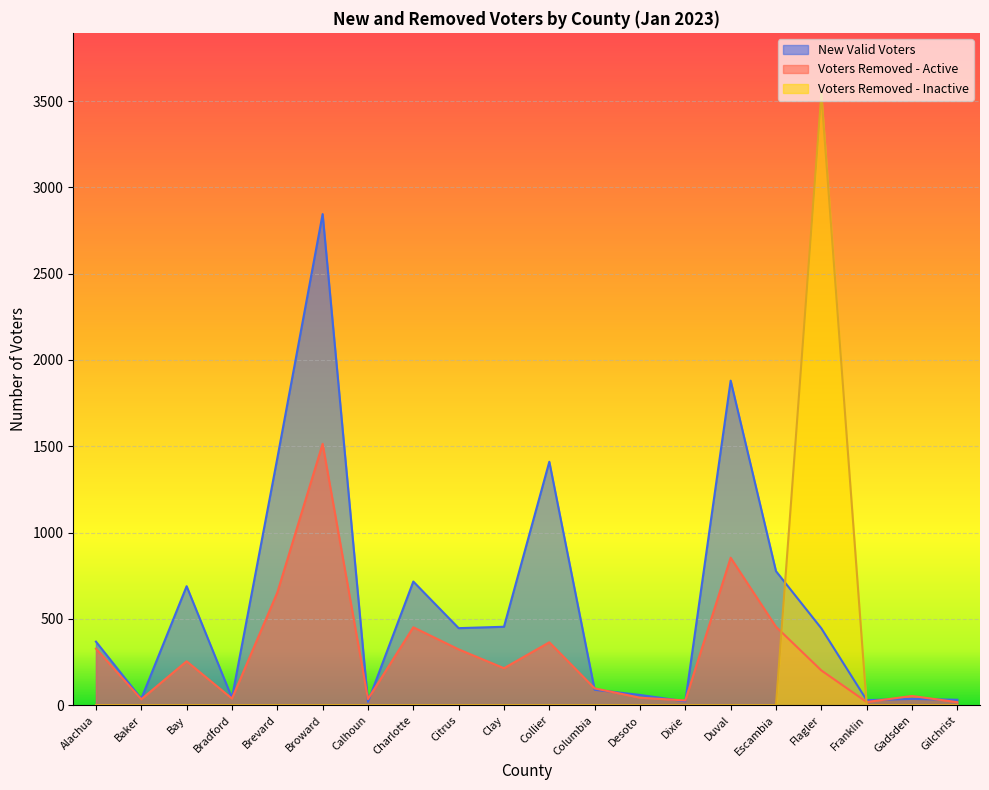

Does the chart display data point markers on the line(s)?

No